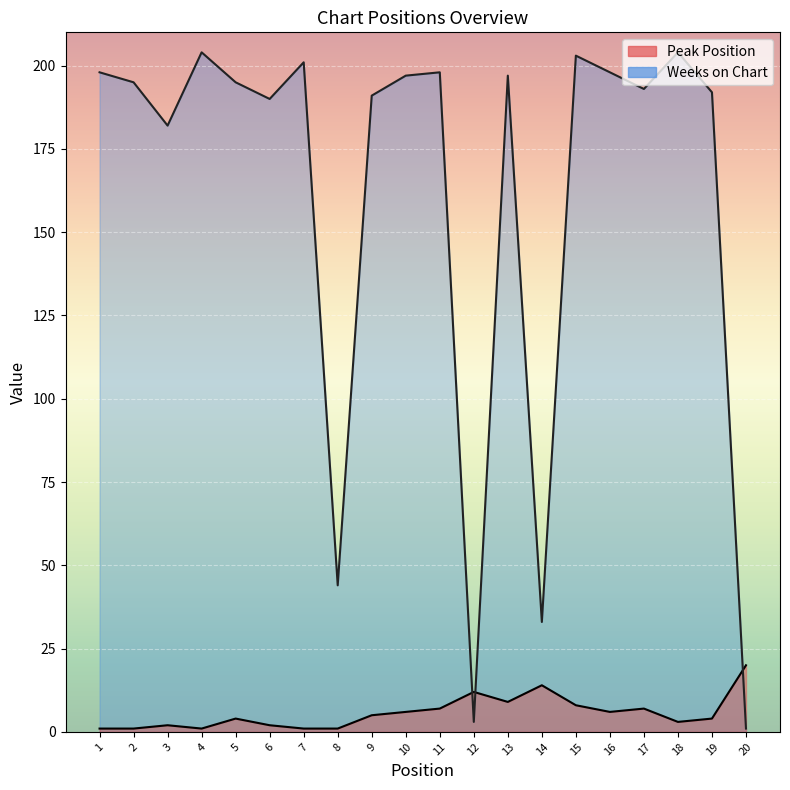

Which has a higher value, 3 or 17?

17